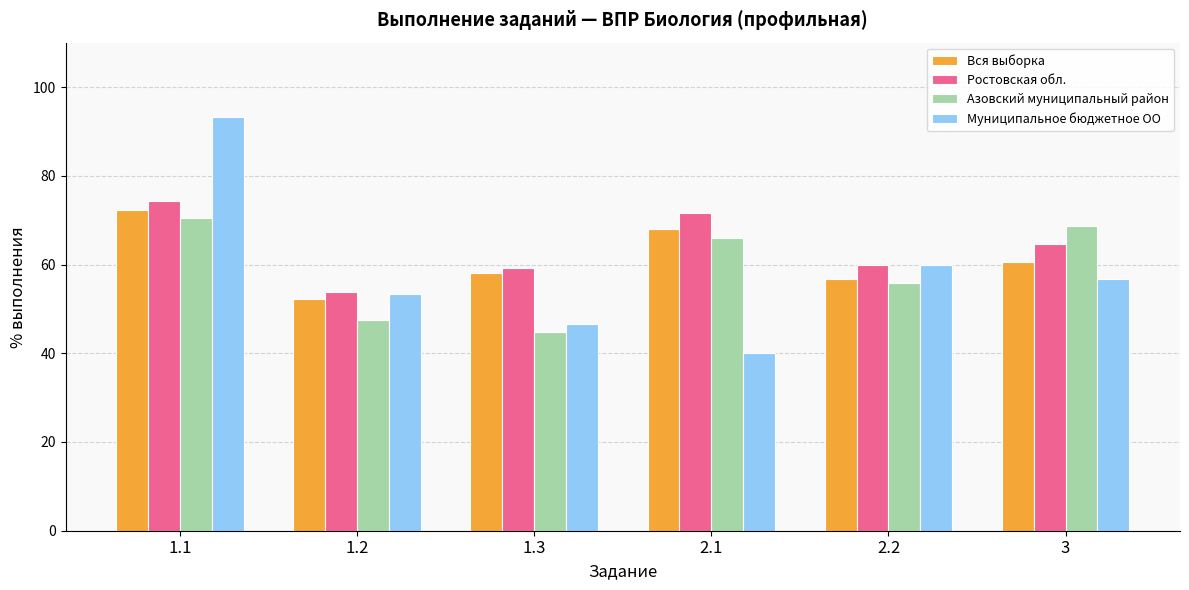

What is the label of the 3rd bar from the left?

1.3